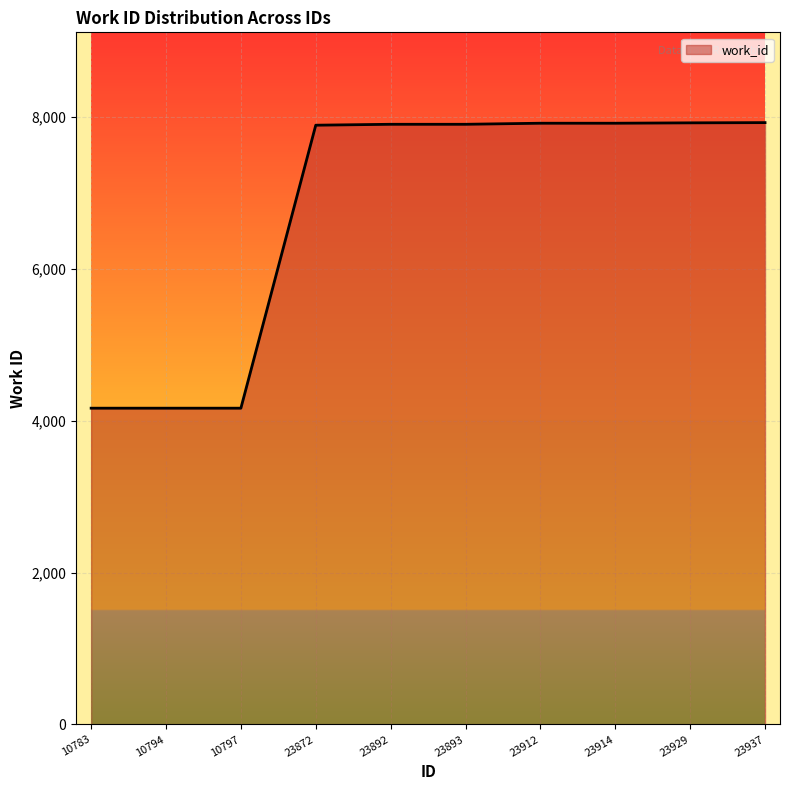

What is the average value?

6791